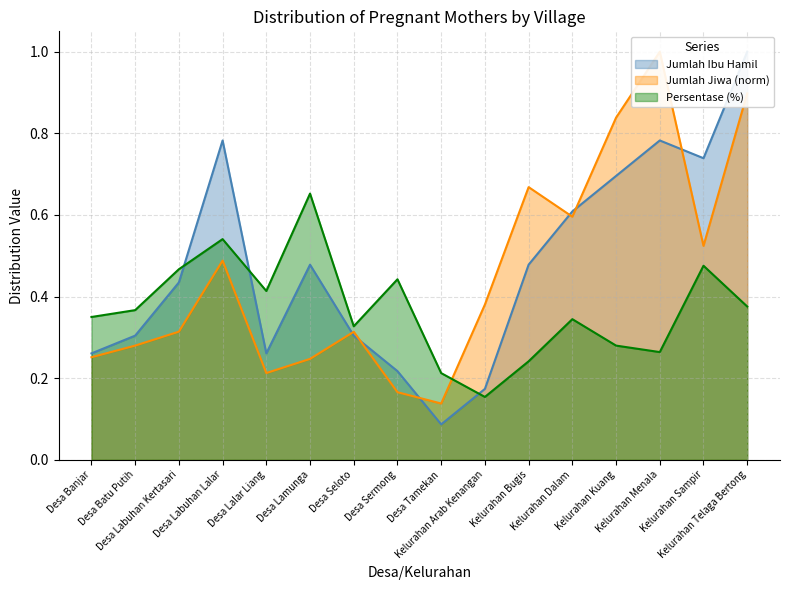

Where is the first local maximum for Jumlah Ibu Hamil?

Desa Labuhan Lalar